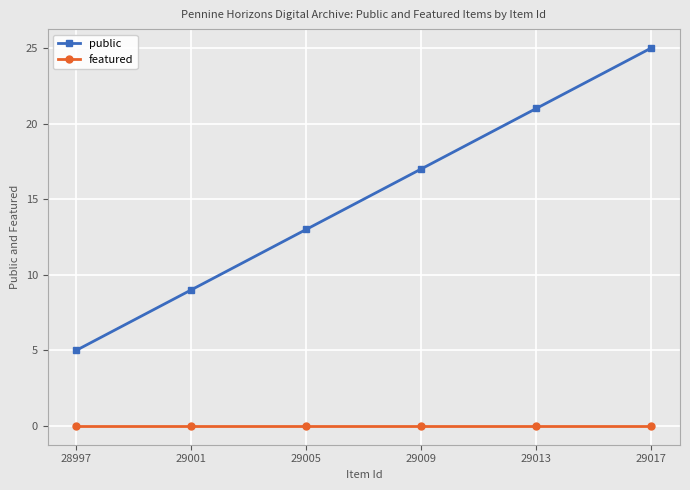

Count the number of data series in this chart.

2